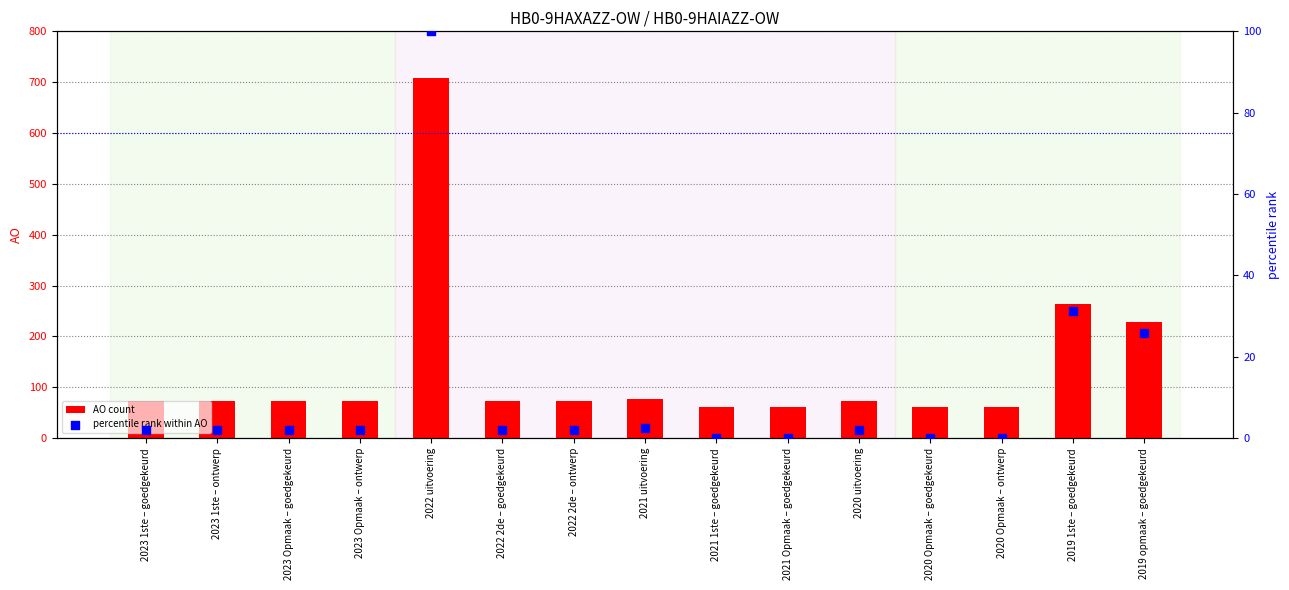

At which category is the sum across all series the highest?

2022 uitvoering